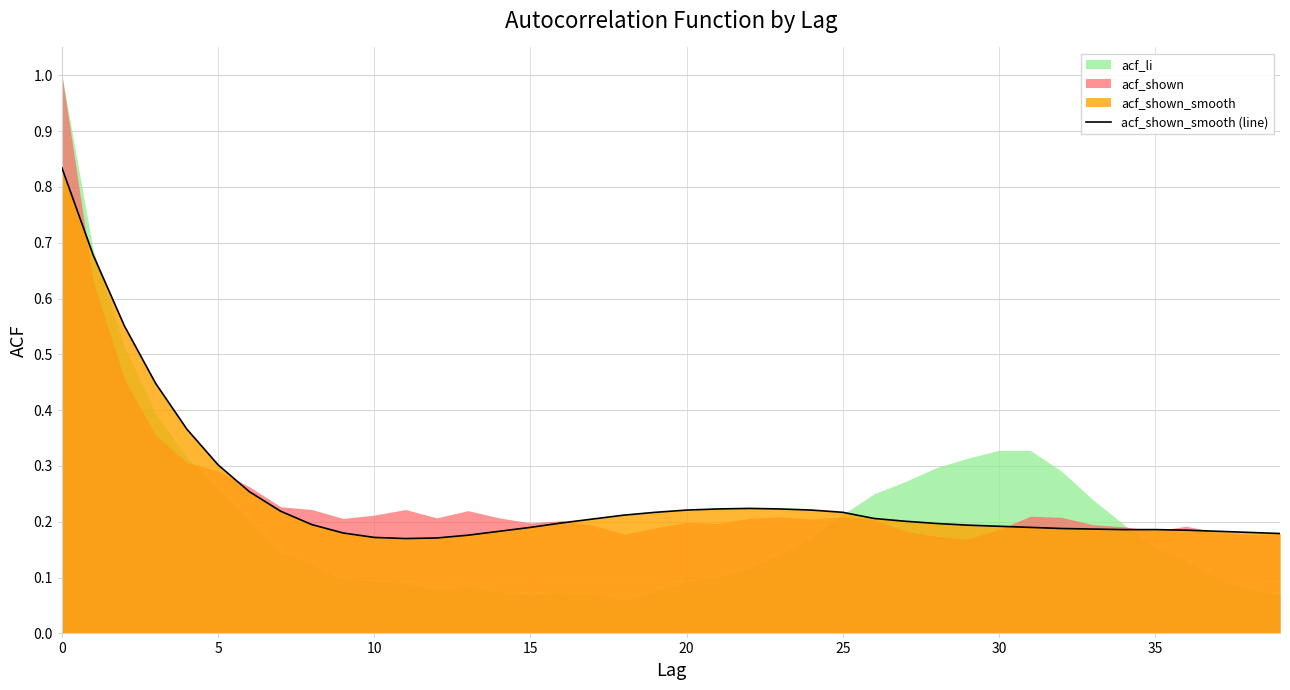

True or false: acf_shown_smooth (line) has a value of 0.3 at 5.

True